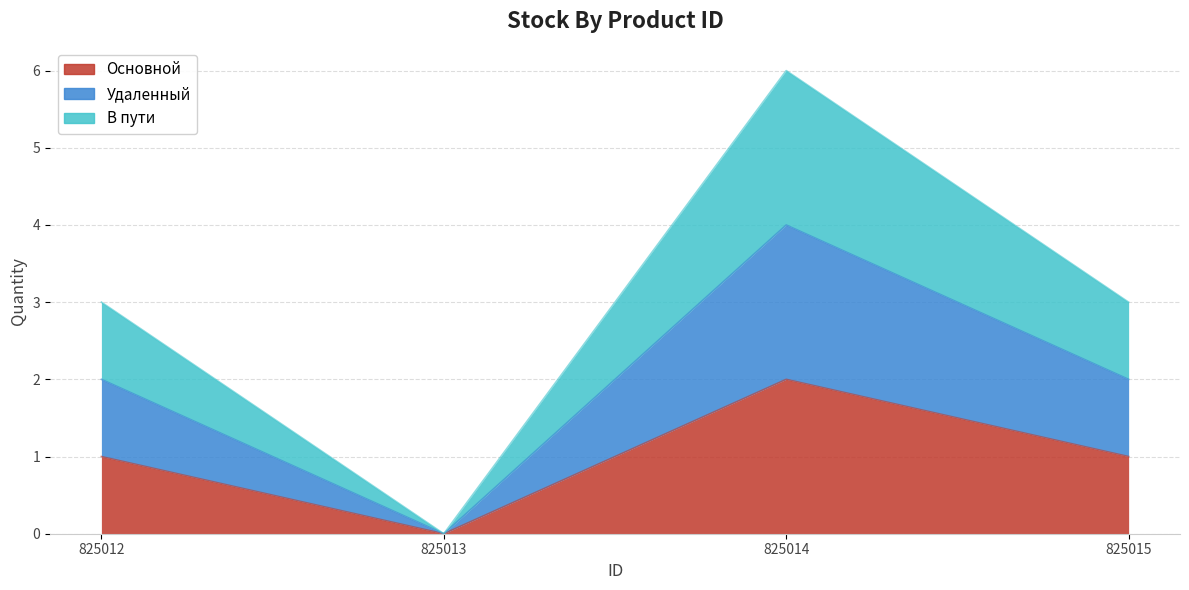

True or false: В пути and Основной intersect in this chart.

False